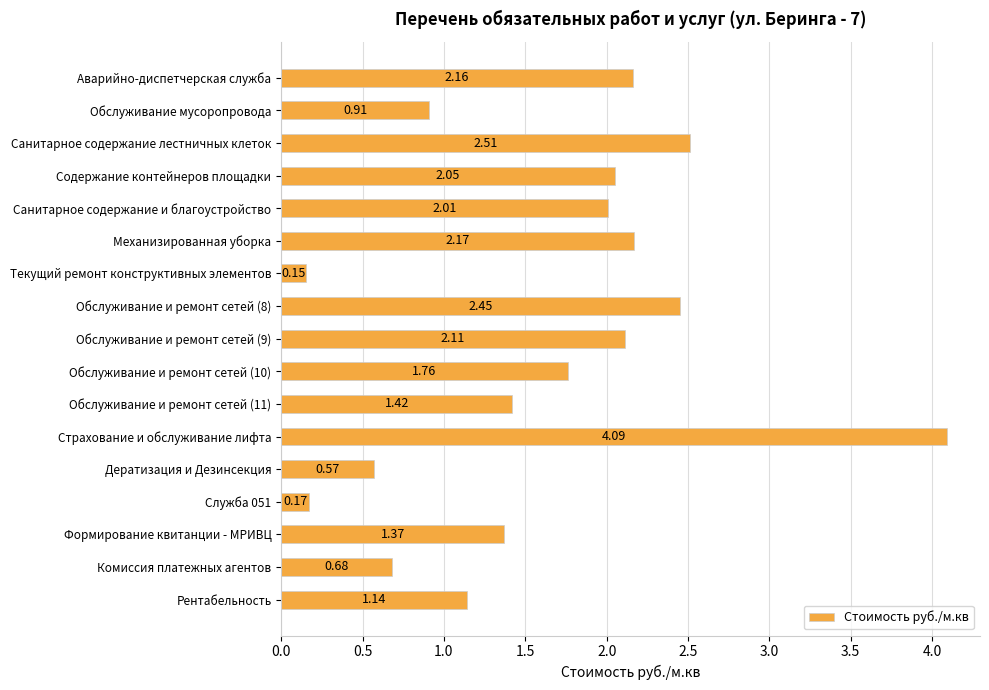

What is the sum of the values at Содержание контейнеров площадки and Формирование квитанции - МРИВЦ?

3.4